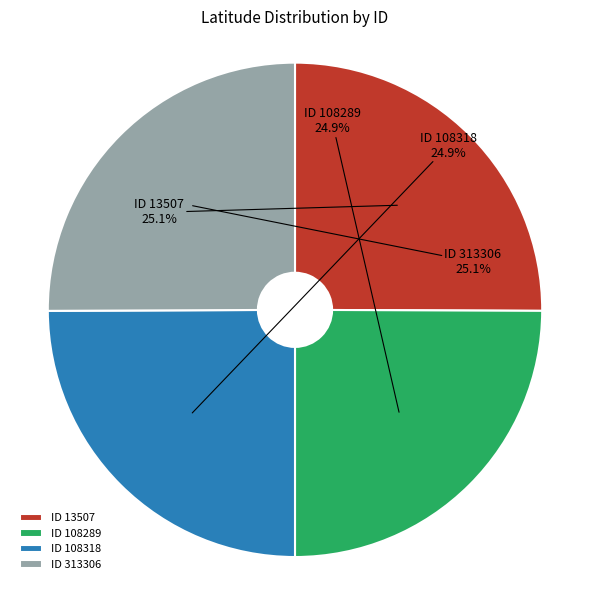

How much of the chart is everything except ID 313306?

74.9%